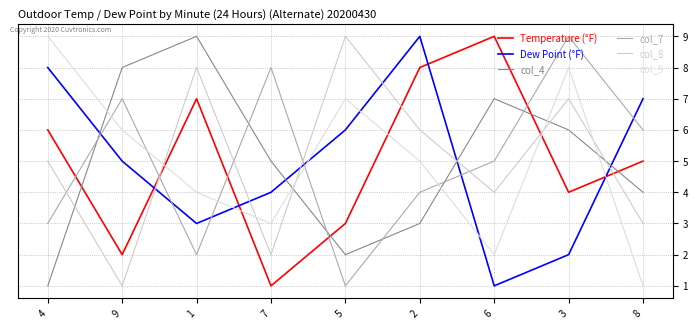

Rank the series at 5 from highest to lowest value.

col_8, col_9, Dew Point (°F), Temperature (°F), col_4, col_7